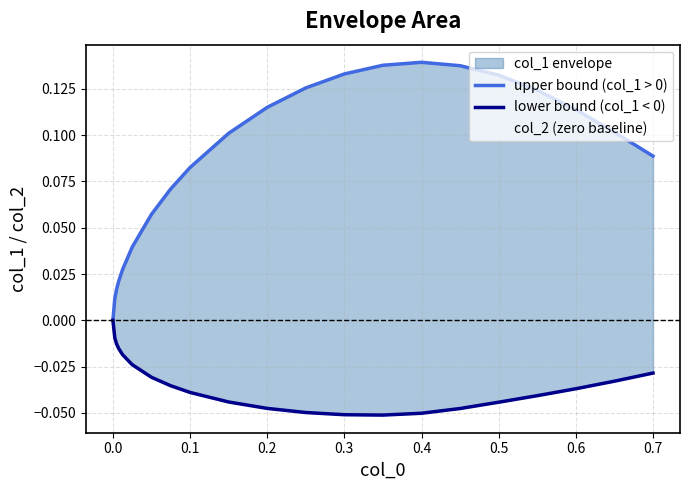

Reading left to right, transcribe all the data shown in this chart.

upper bound (col_1 > 0): 0.0	0.0	0.0	0.0	0.0	0.0	0.1	0.1	0.1	0.1	0.1	0.1	0.1	0.1	0.1	0.1	0.1	0.1	0.1	0.1	0.1
lower bound (col_1 < 0): 0.0	-0.0	-0.0	-0.0	-0.0	-0.0	-0.0	-0.0	-0.0	-0.0	-0.0	-0.0	-0.1	-0.1	-0.1	-0.0	-0.0	-0.0	-0.0	-0.0	-0.0